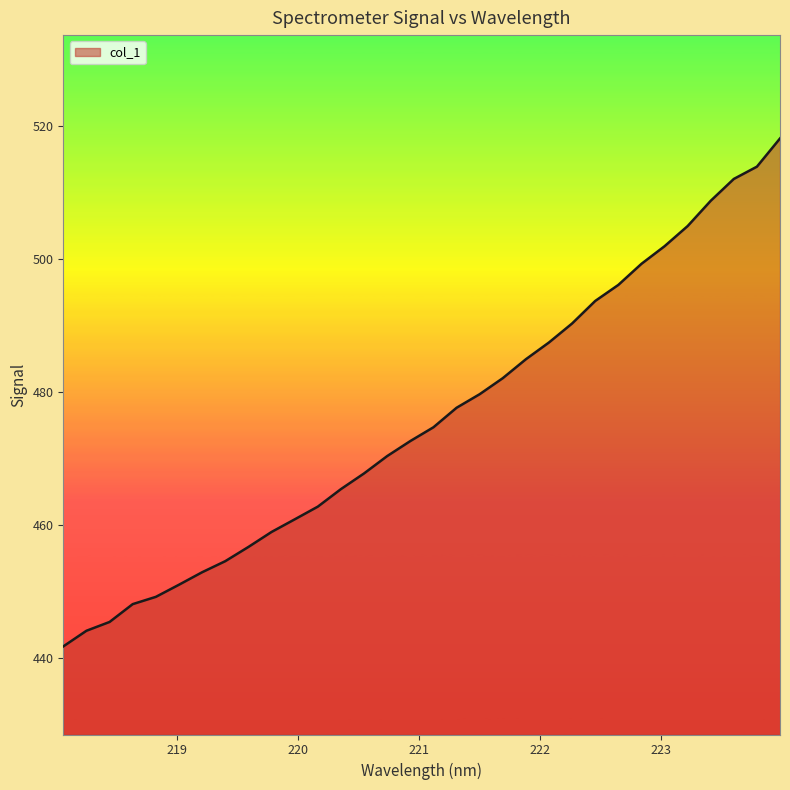

What is the difference between the maximum and minimum values?

76.4